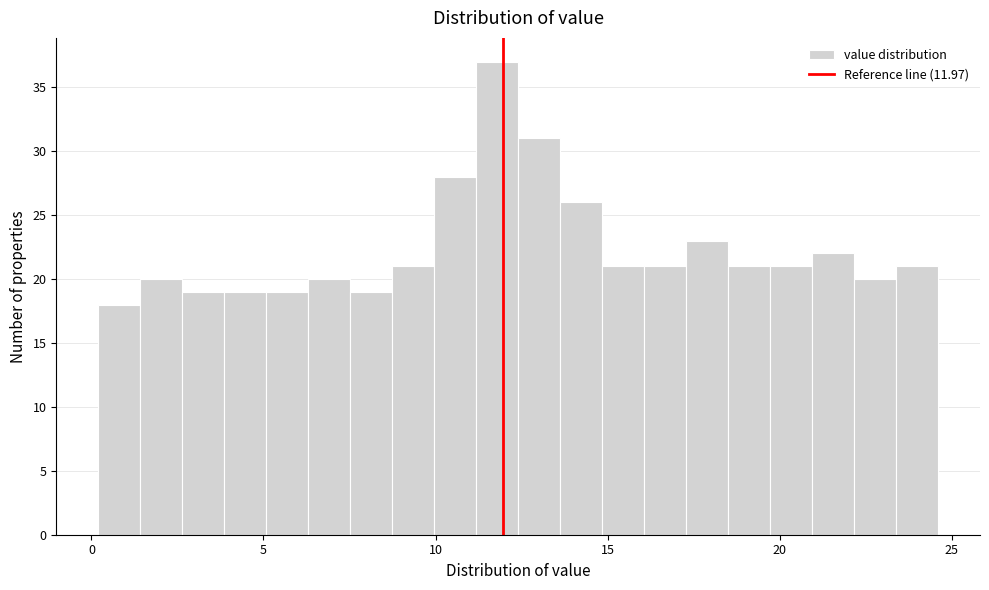

Around what value on the x-axis is the tallest bar? Give the approximate position of its centre, as read against the axis.

12.0